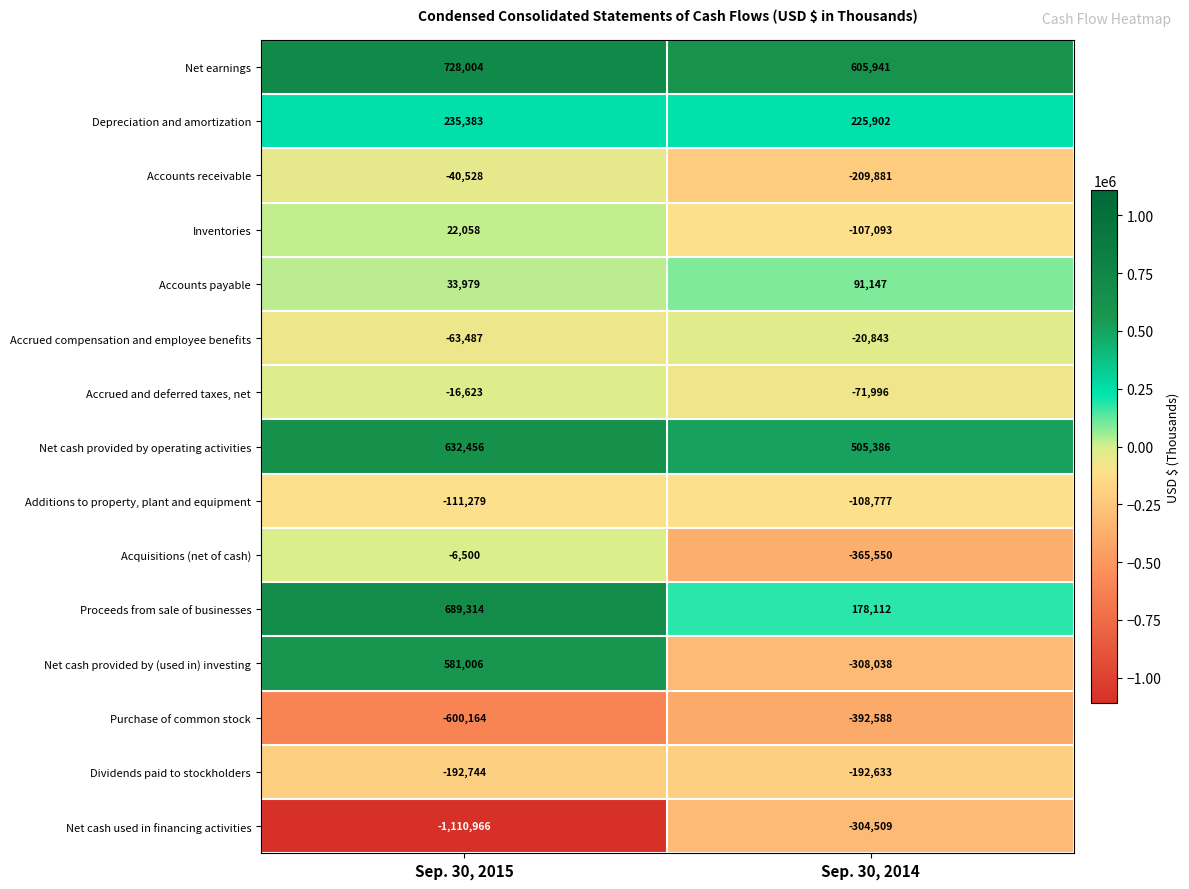

What is the difference between the Accounts receivable values at Sep. 30, 2014 and Sep. 30, 2015?

169353